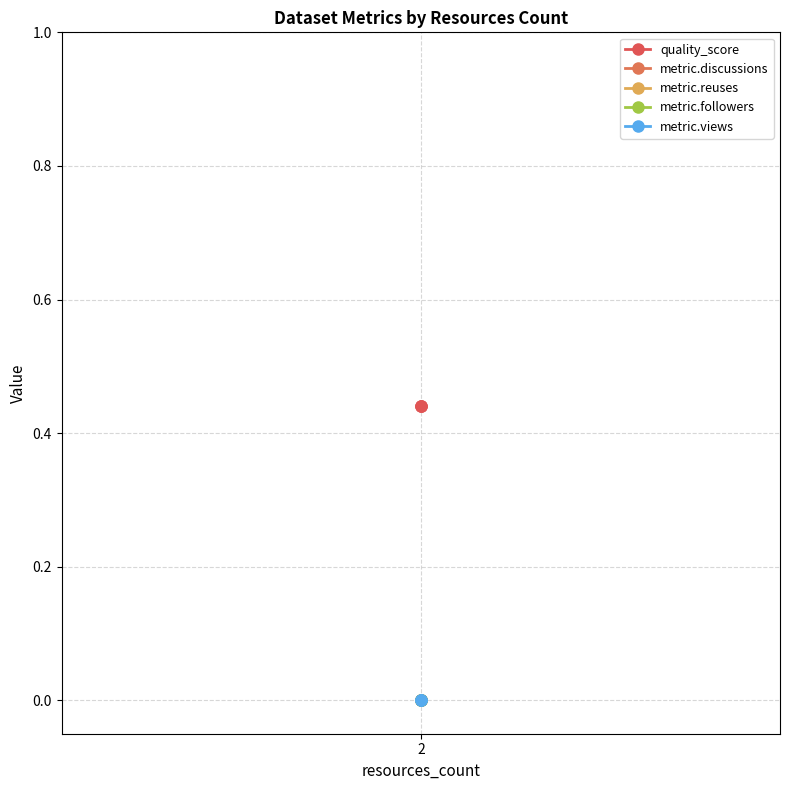

How many lines are shown in the chart?

5